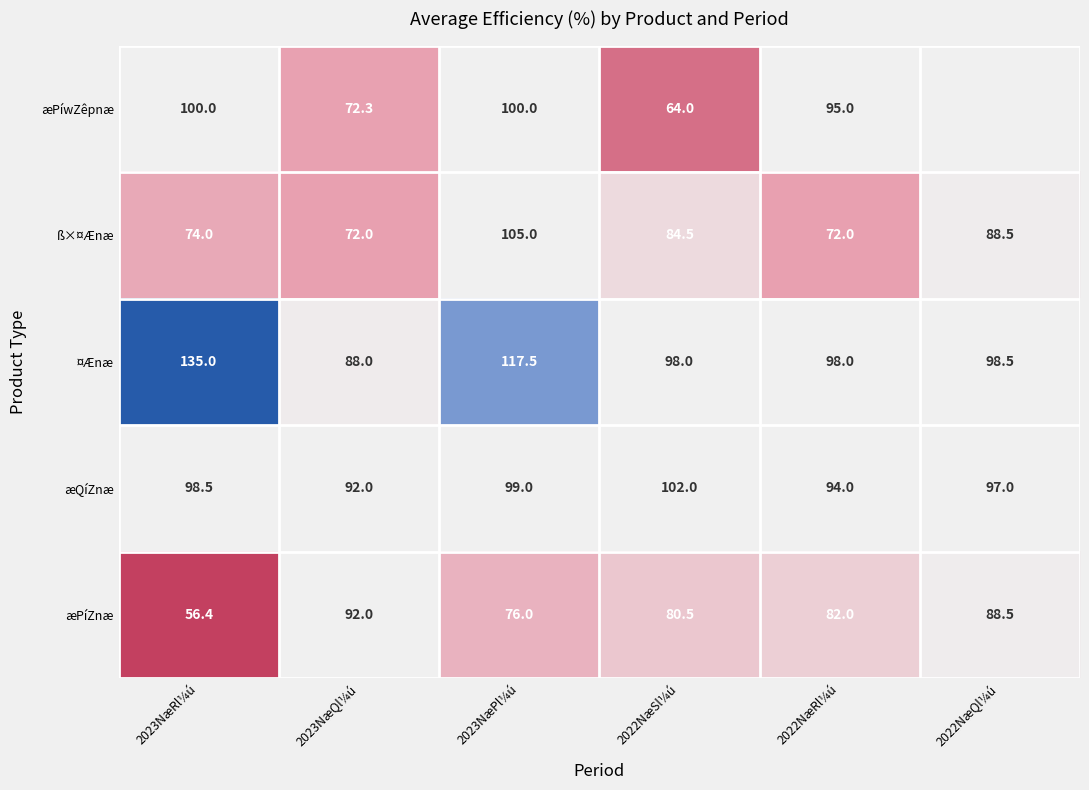

How many data points in ß×¤Ænæ are above 84?

3